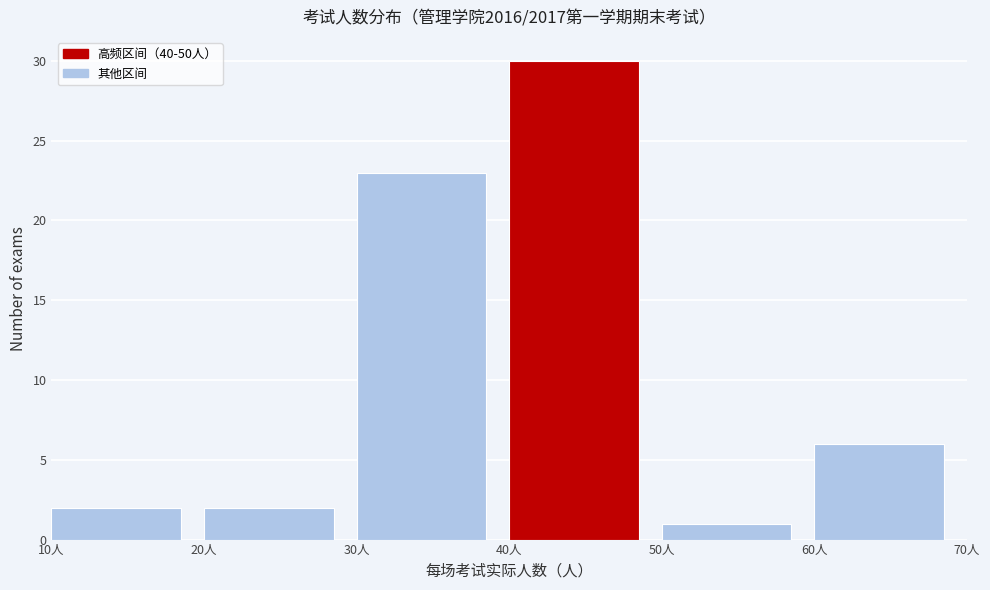

Reading left to right, transcribe this chart: for each bar, give the range it covers on the x-axis and its height. The values are not printed on the chart, so give them approximately, as read against the axis.

10 to 20: 2
20 to 30: 2
30 to 40: 23
40 to 50: 30
50 to 60: 1
60 to 70: 6